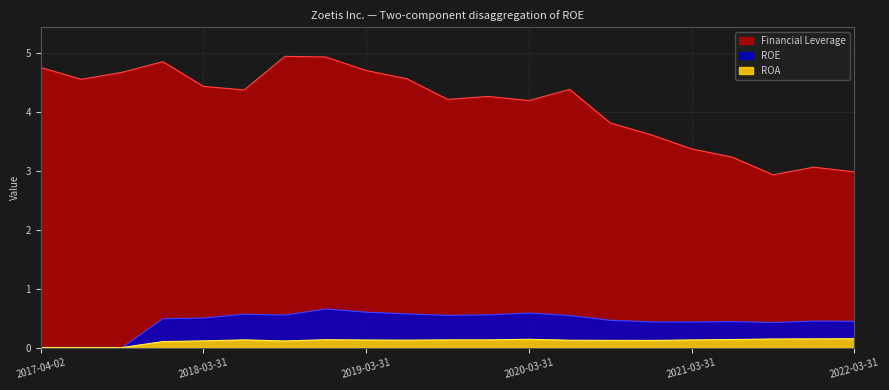

Is it true that ROE equals 0.6 at 2019-12-31?

True